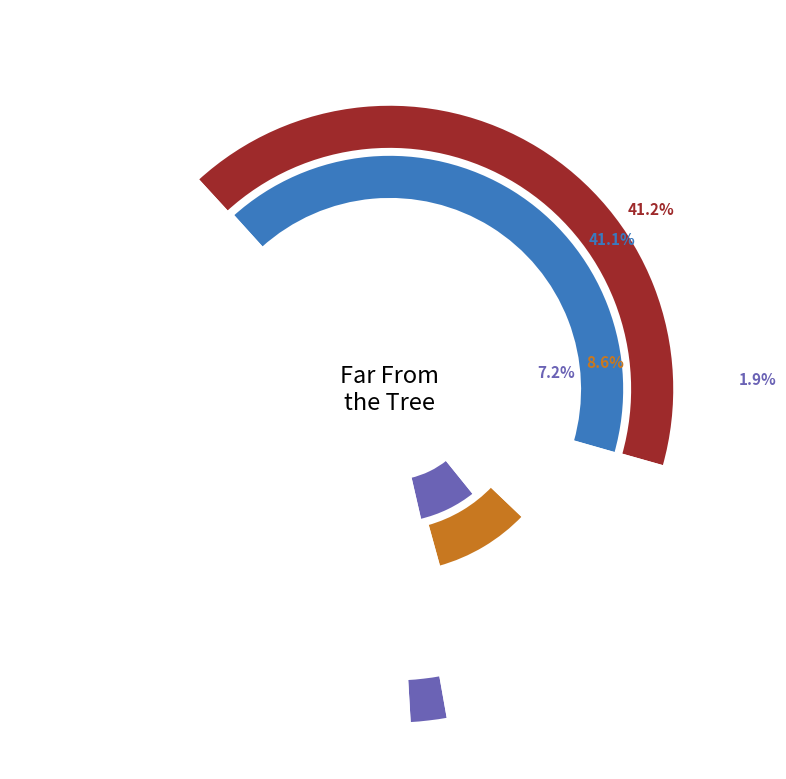

To the nearest percent, what is the combined percentage of Far From the Tree and Carry On, Warrior?

43%